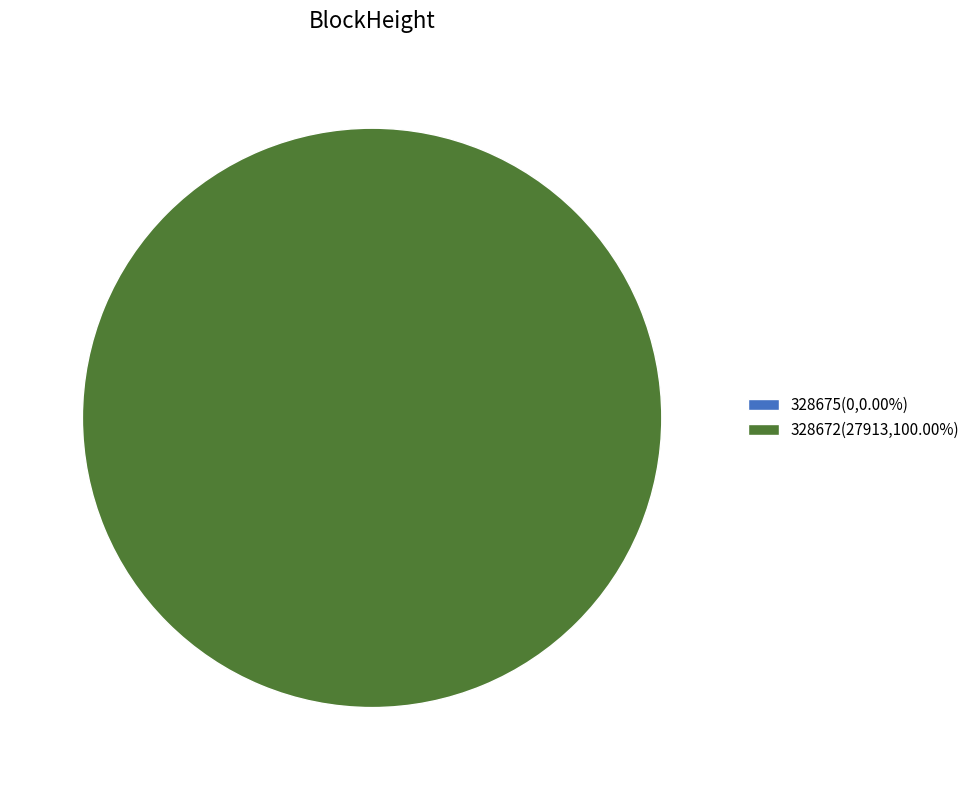

Which slice is the largest?

328672